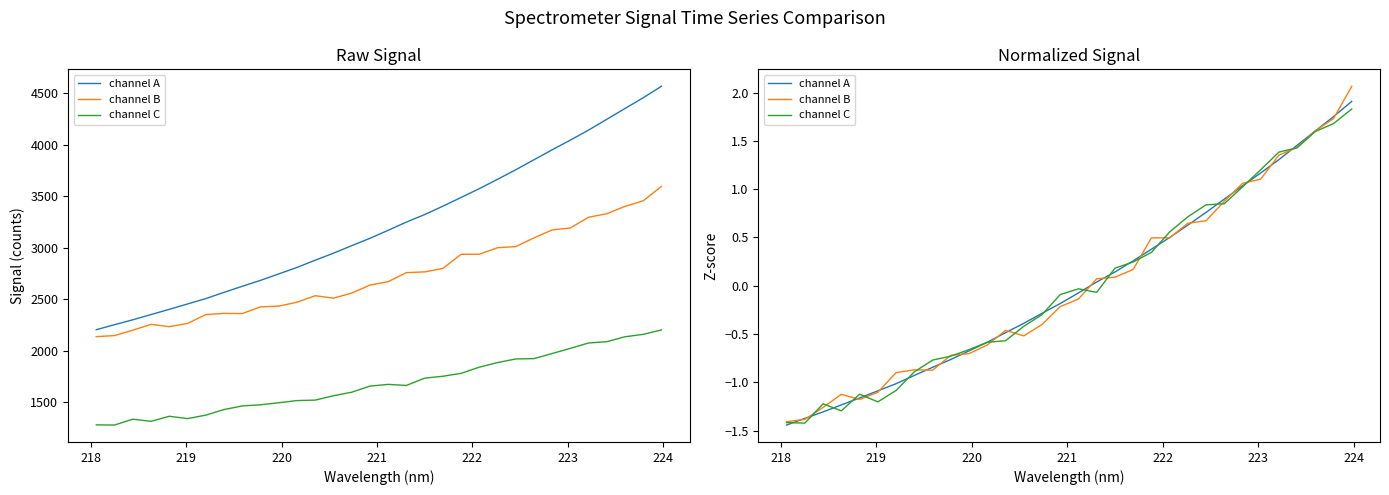

What is the difference between the second highest and minimum values in the channel C series?

3.1